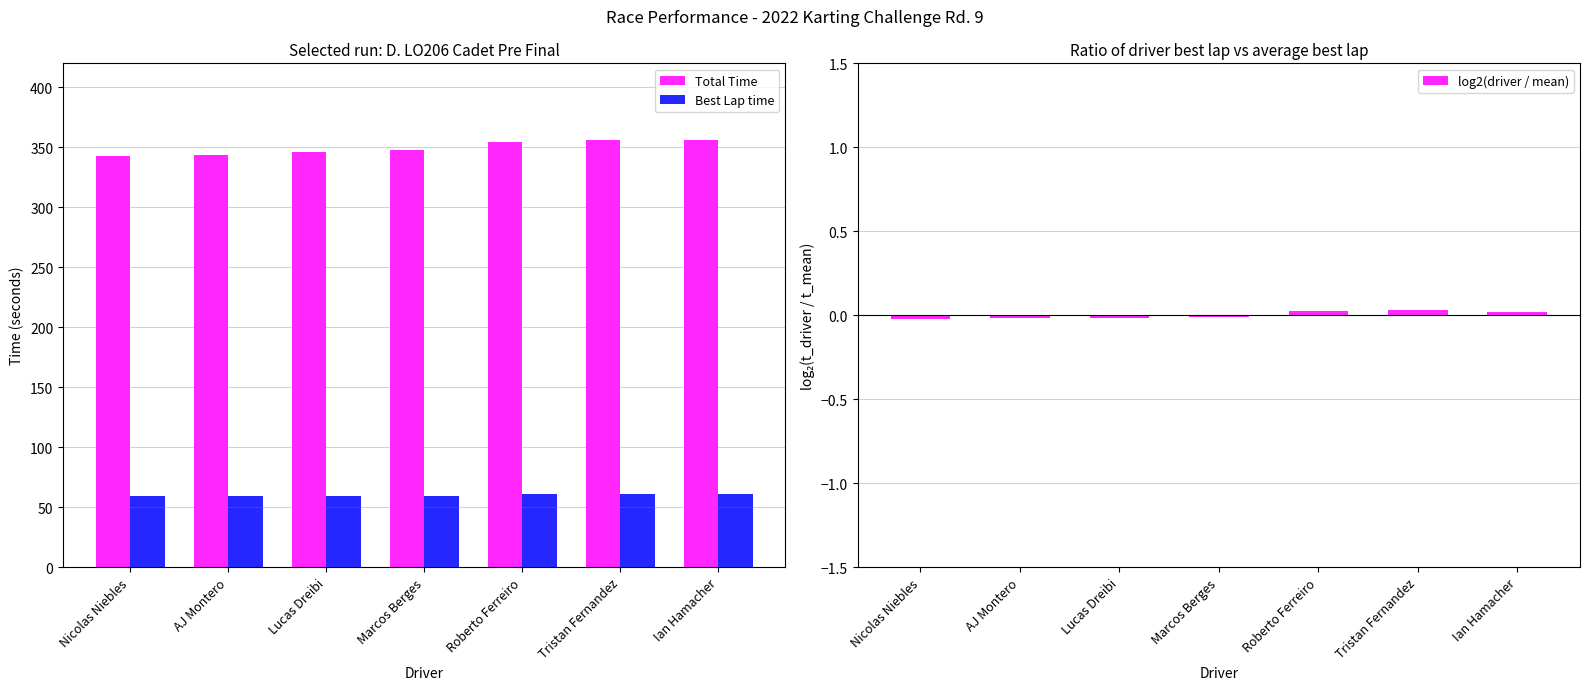

What is the difference between the maximum and minimum values in the log2(driver / mean) series?

0.1